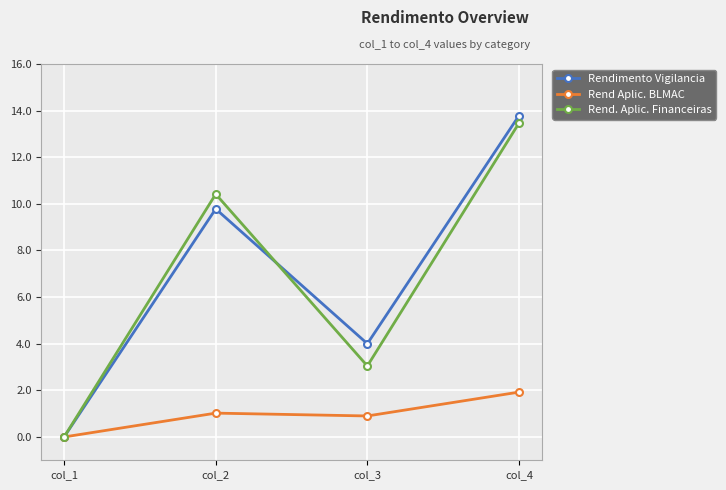

Is the value of Rendimento Vigilancia at col_2 greater than the value of Rend Aplic. BLMAC at col_3?

Yes